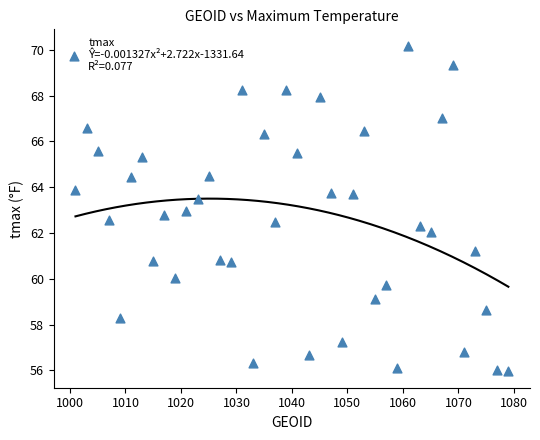

What is the range of X values (max minus min)?

78.0